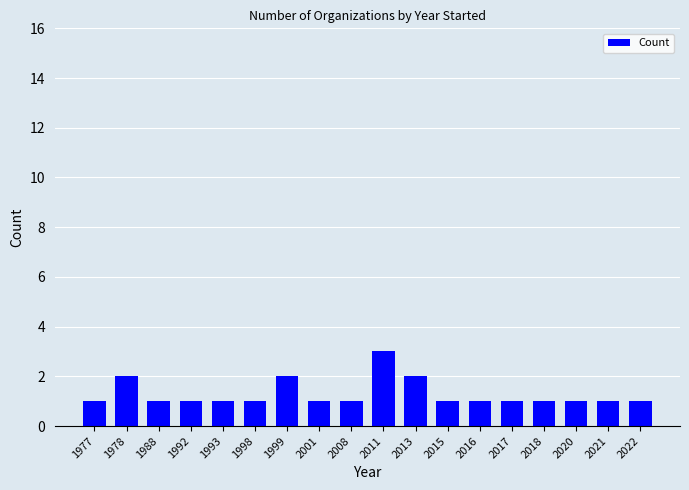

How many bars are there in total?

18